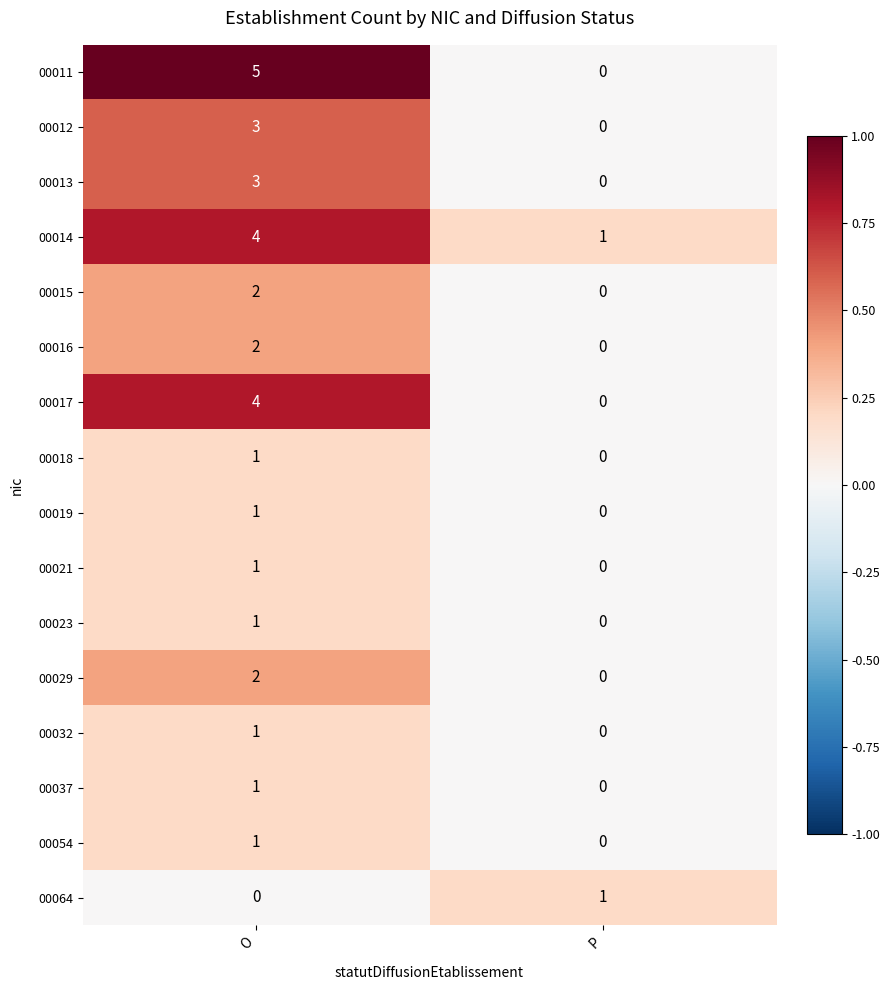

What is the difference between the 00012 values at P and O?

3